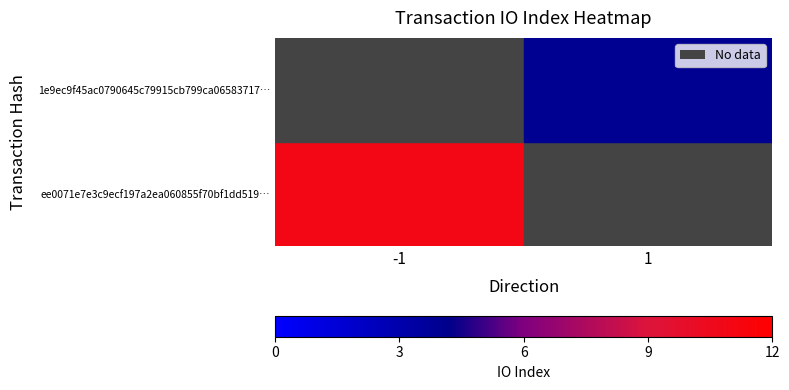

What is the smallest value displayed?

4.0